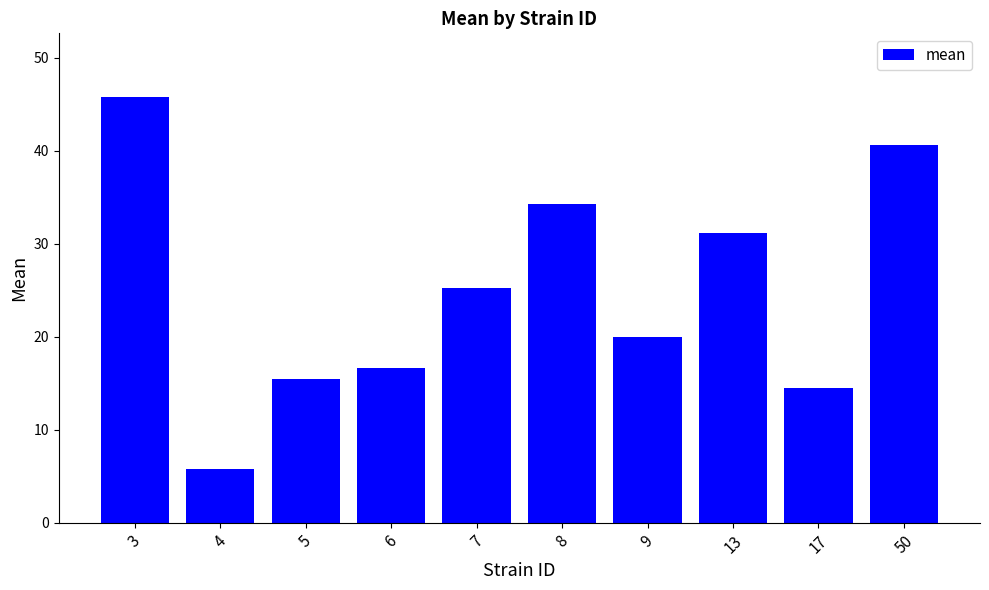

Count the number of data series in this chart.

1